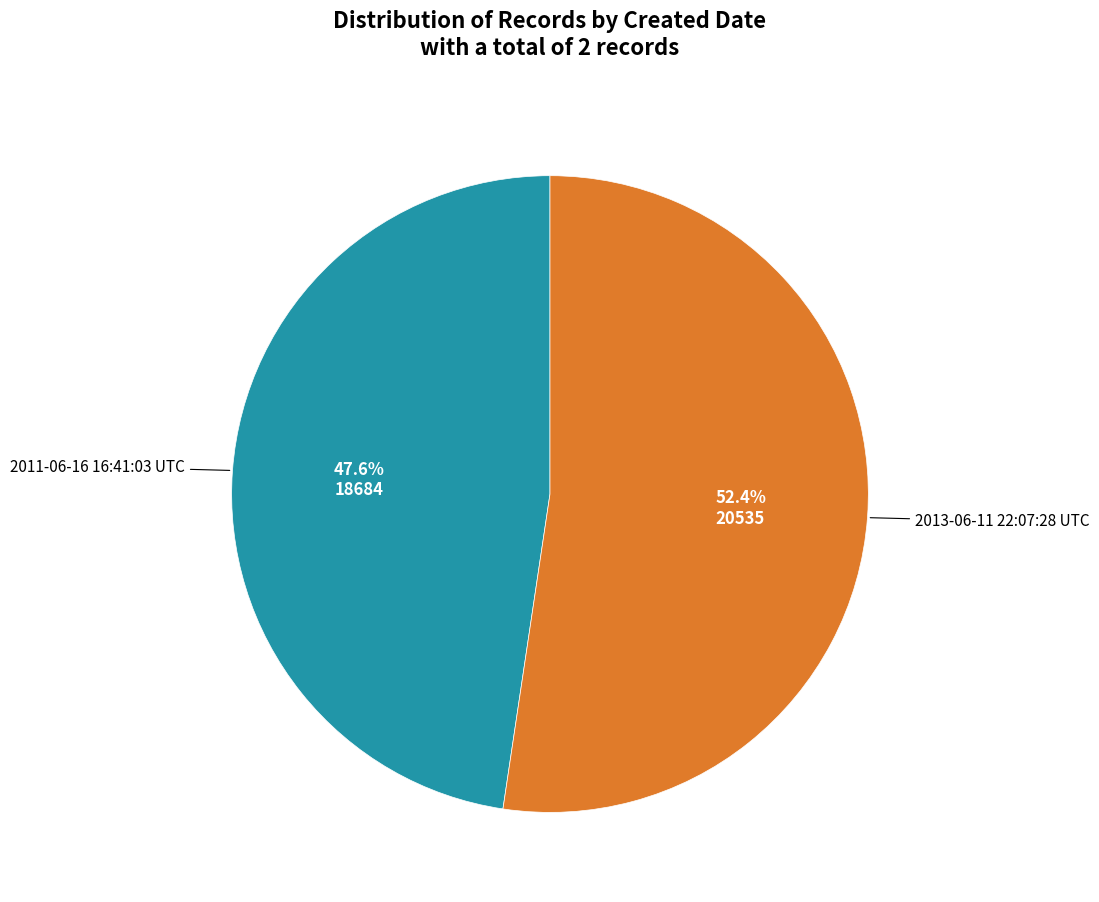

Does any single category account for the majority?

Yes